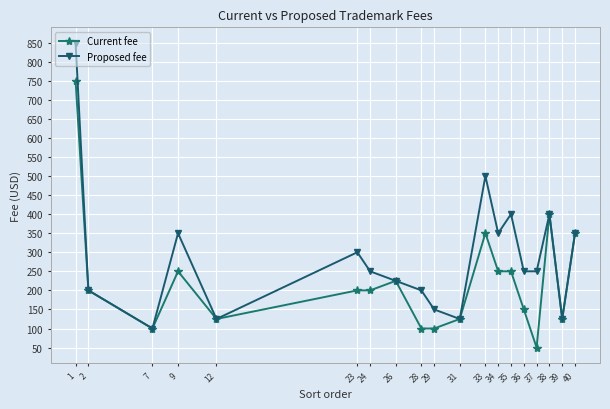

Reading left to right, list all the values displayed in this chart.

Current fee: 1=750	2=200	7=100	9=250	12=125	23=200	24=200	26=225	28=100	29=100	31=125	33=350	34=250	35=250	36=150	37=50	38=400	39=125	40=350
Proposed fee: 1=850	2=200	7=100	9=350	12=125	23=300	24=250	26=225	28=200	29=150	31=125	33=500	34=350	35=400	36=250	37=250	38=400	39=125	40=350